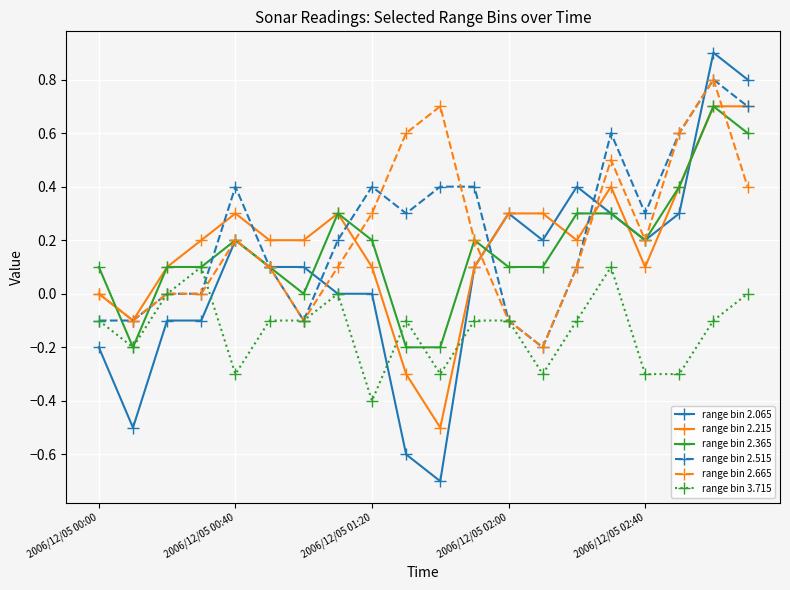

How many lines are shown in the chart?

6